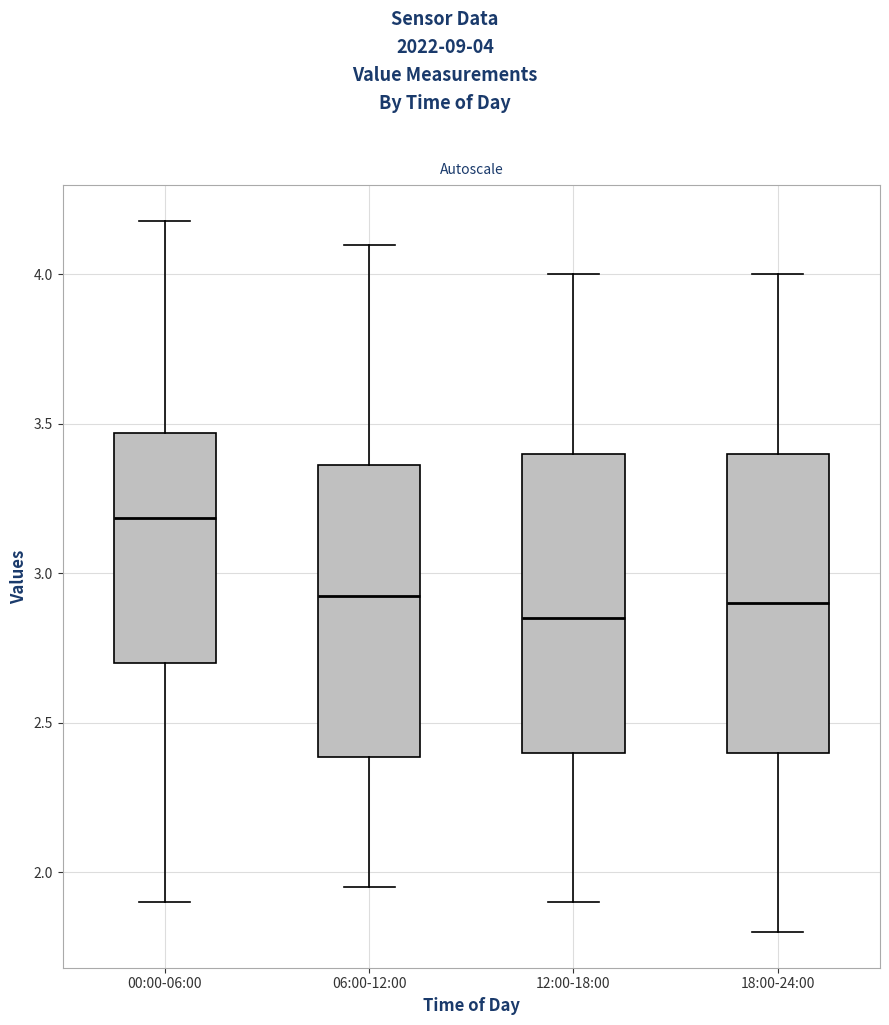

Reading left to right, transcribe this box plot: for each box, give where its median line is, the range the box spans, and where its two whiskers end, as read against the y-axis. The values are not printed on the chart, so give them approximately, as read against the axis.

00:00-06:00: median 3.20, box 2.70 to 3.45, whiskers 1.90 to 4.20
06:00-12:00: median 2.95, box 2.40 to 3.35, whiskers 1.95 to 4.10
12:00-18:00: median 2.85, box 2.40 to 3.40, whiskers 1.90 to 4.00
18:00-24:00: median 2.90, box 2.40 to 3.40, whiskers 1.80 to 4.00